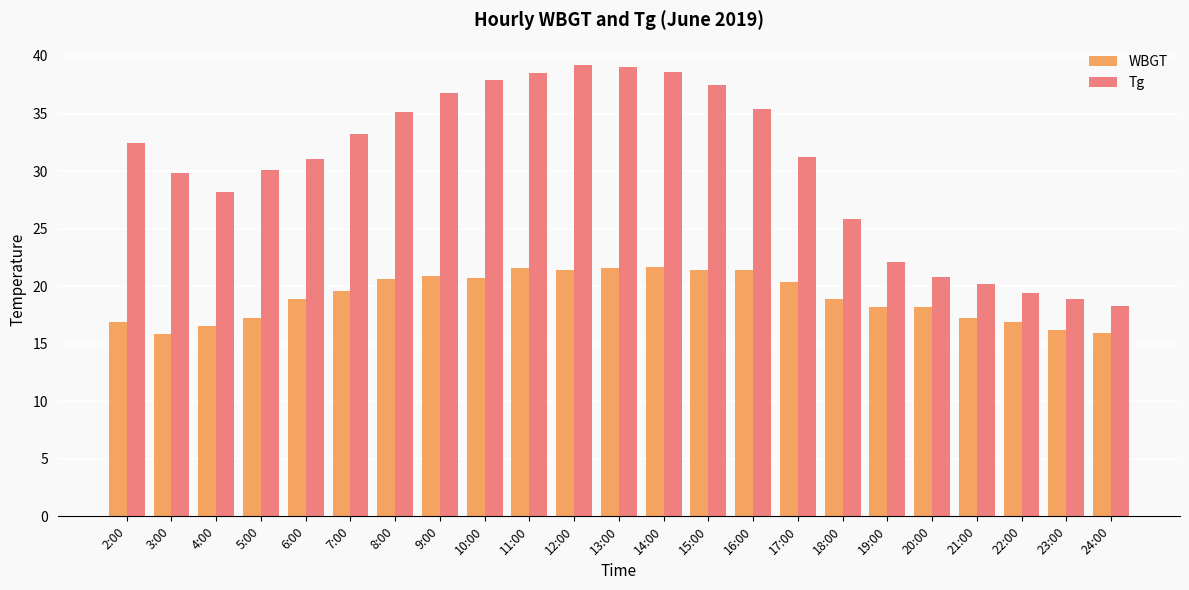

Which series has the largest total across all categories?

Tg